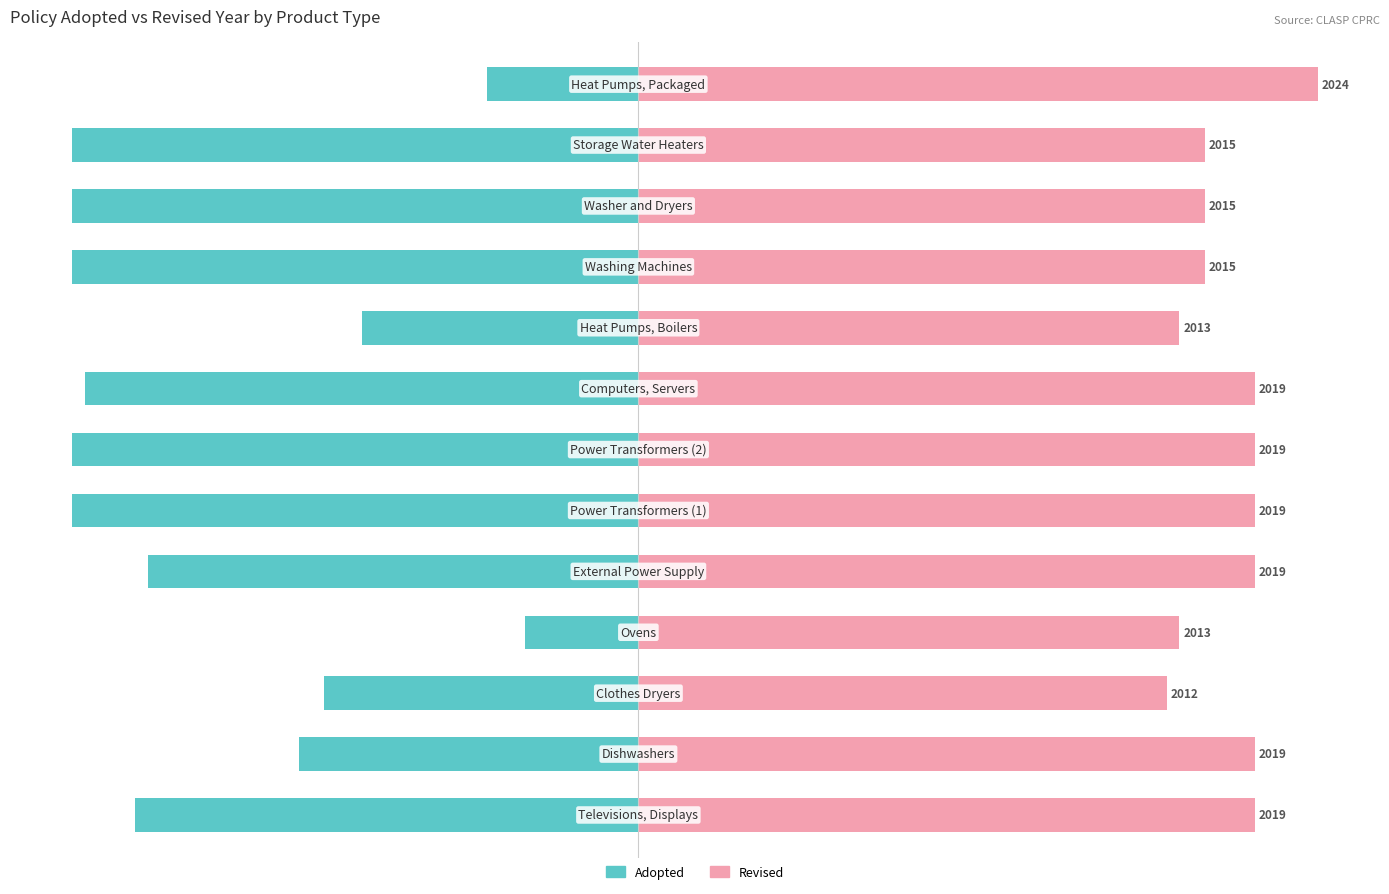

How many distinct data groups are displayed?

2